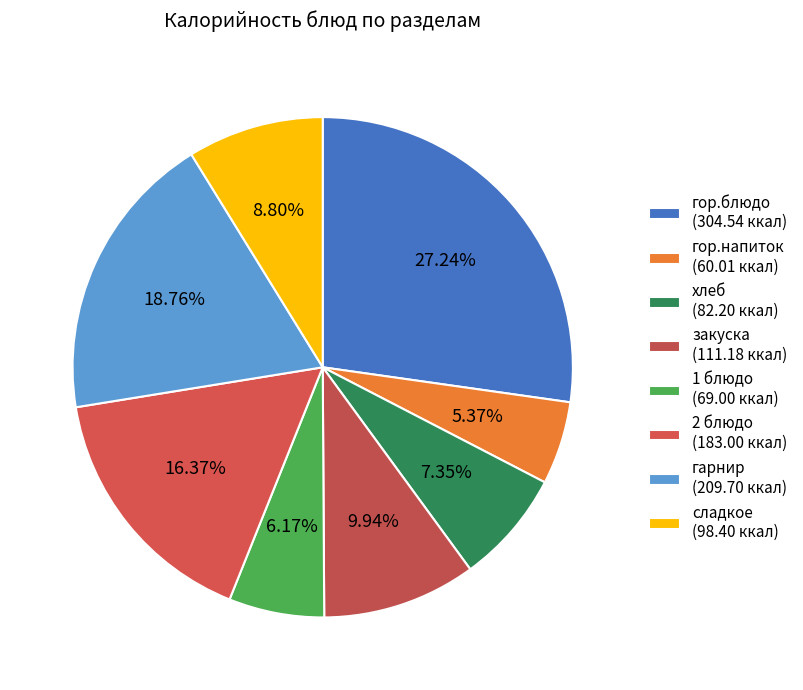

Which slice is the smallest?

гор.напиток